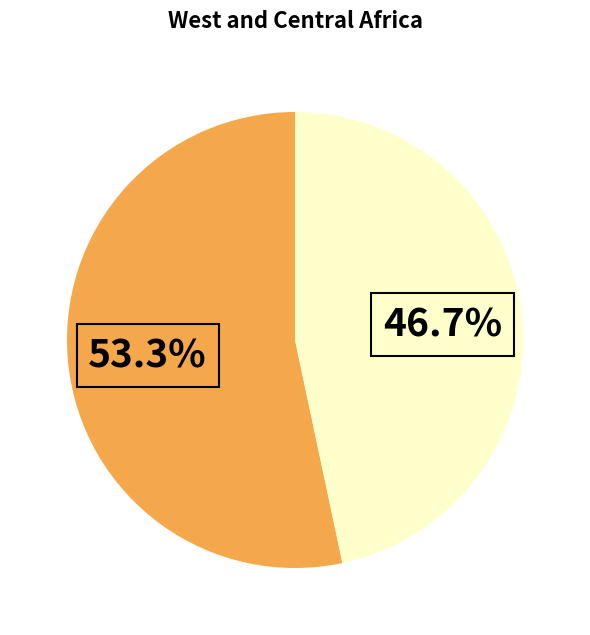

Is there any slice that represents more than half of the pie?

Yes